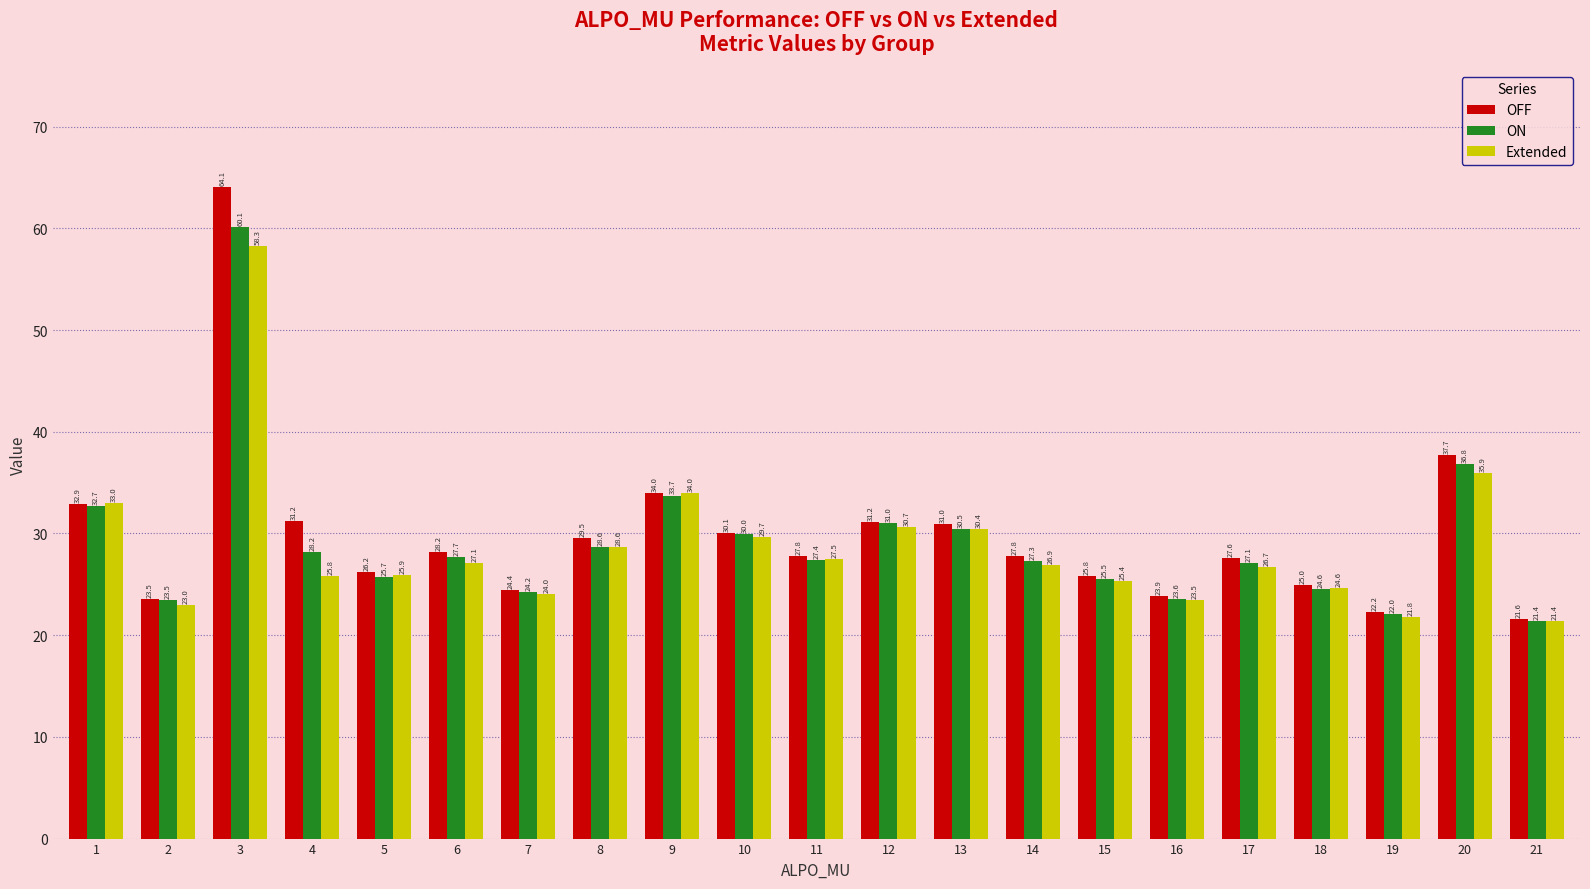

Does the chart contain stacked bars?

No